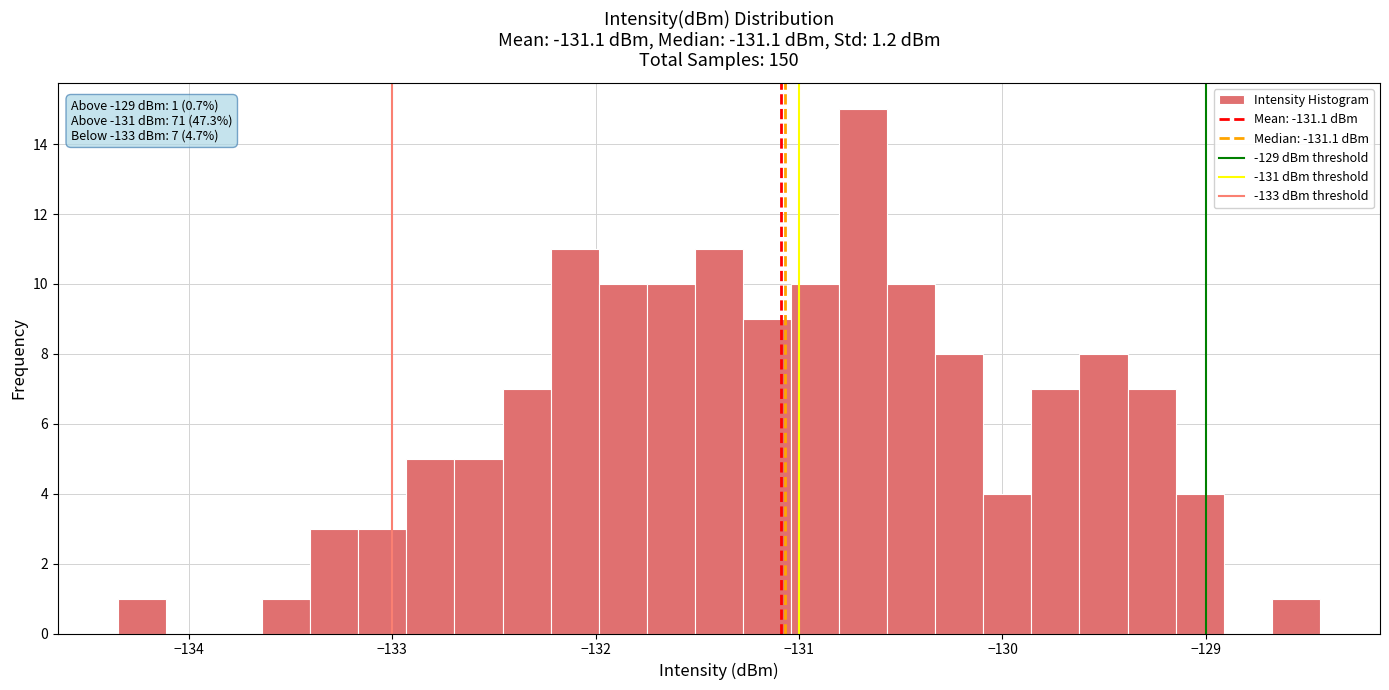

Read against the x-axis, roughly where is the centre of the tallest bar?

-130.7